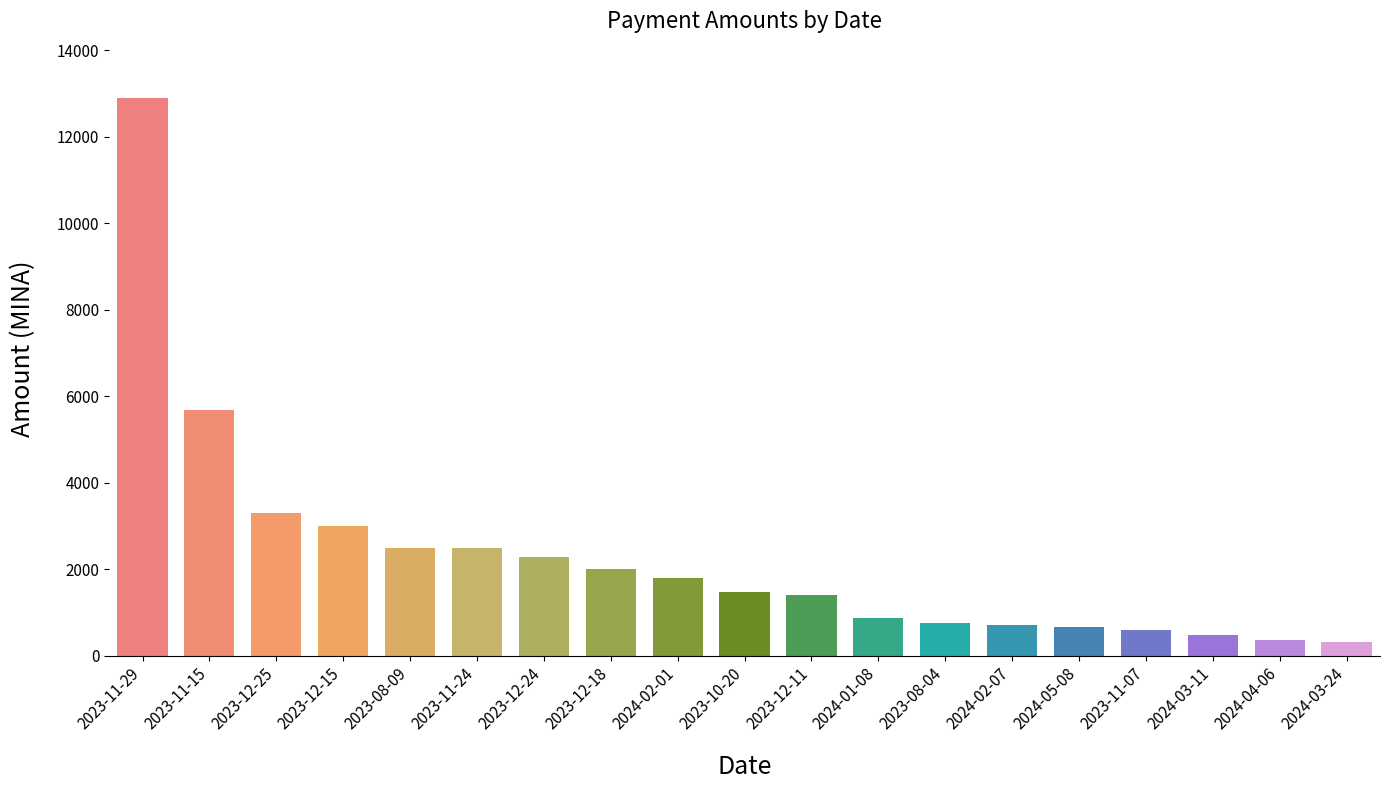

Is it true that the value at 2024-03-24 is 329.9?

True